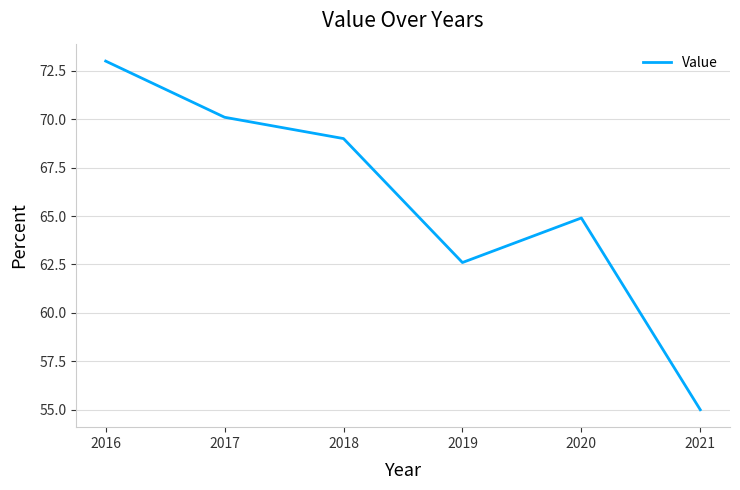

Where is the first local maximum?

2020